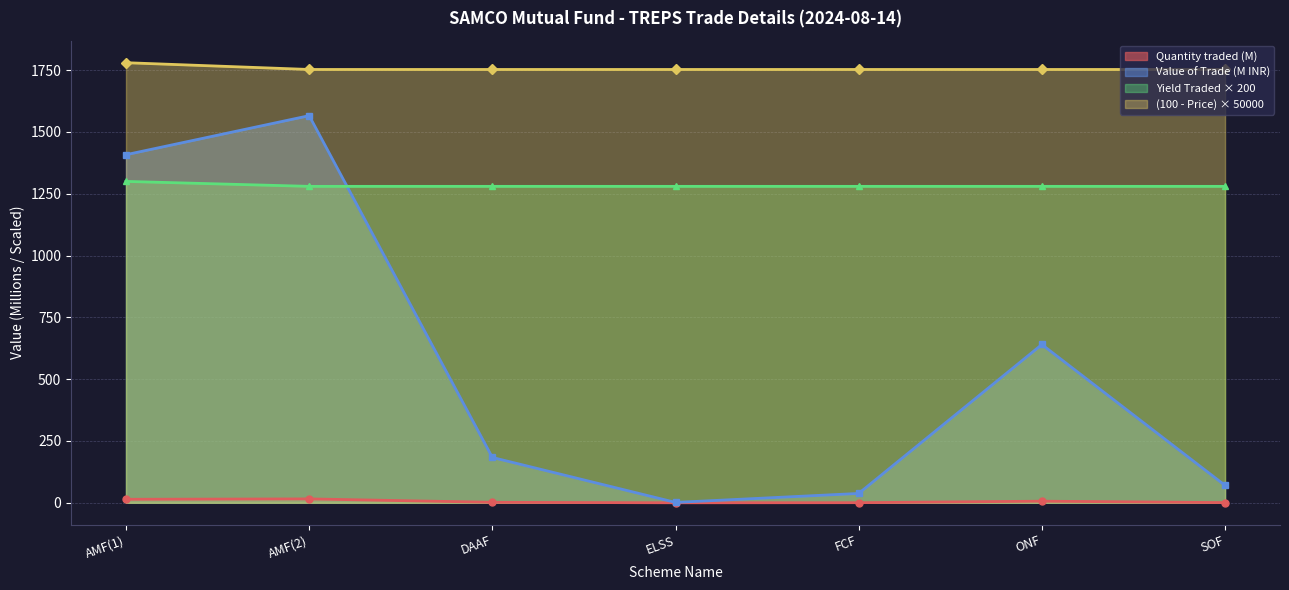

Which series has the largest total across all categories?

(100 - Price) × 50000